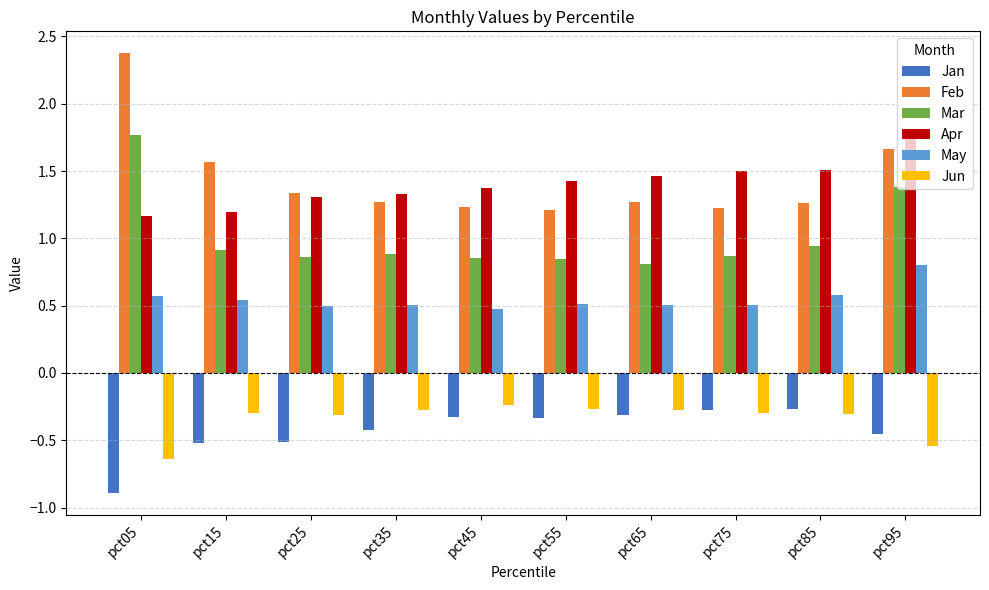

What is the total value across all series at pct85?

3.7